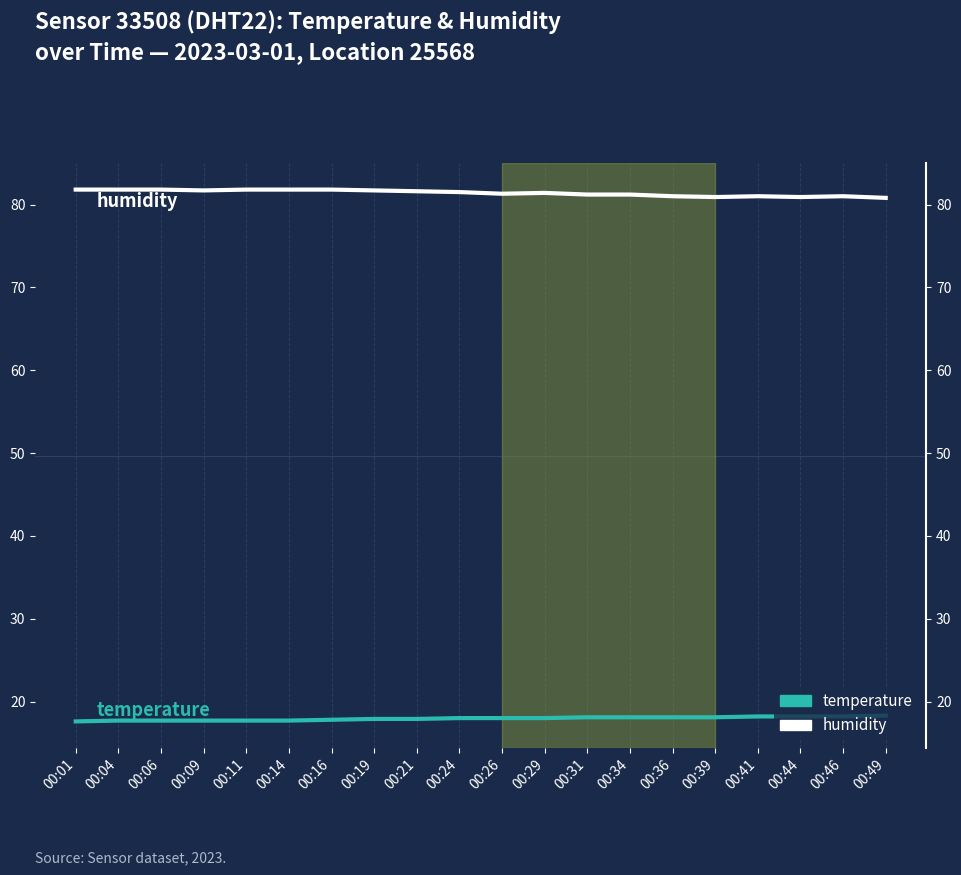

What is the average value of the temperature series?

17.9